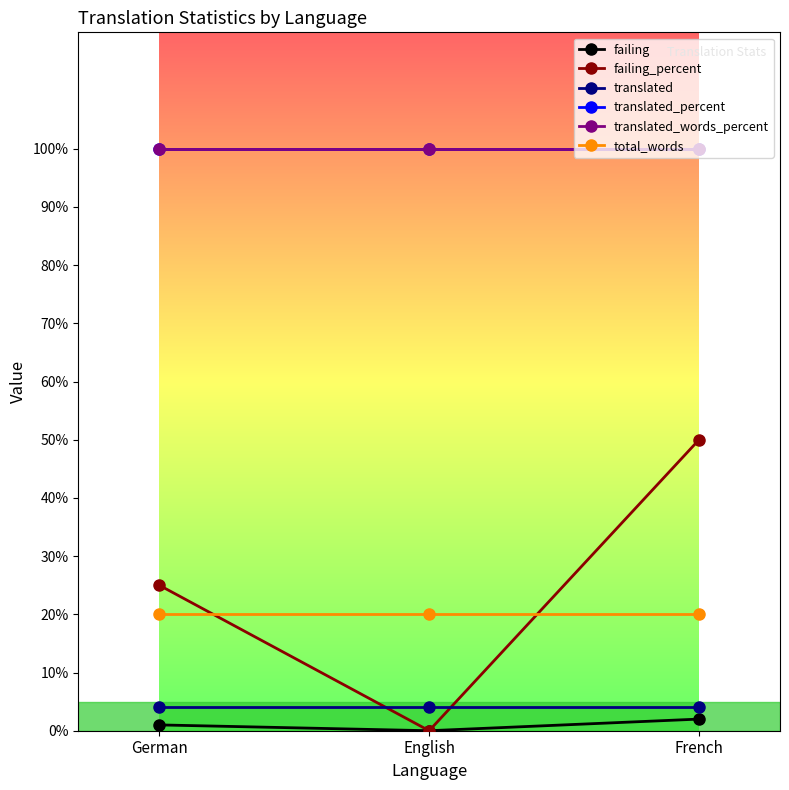

Does the chart have visible grid lines?

No